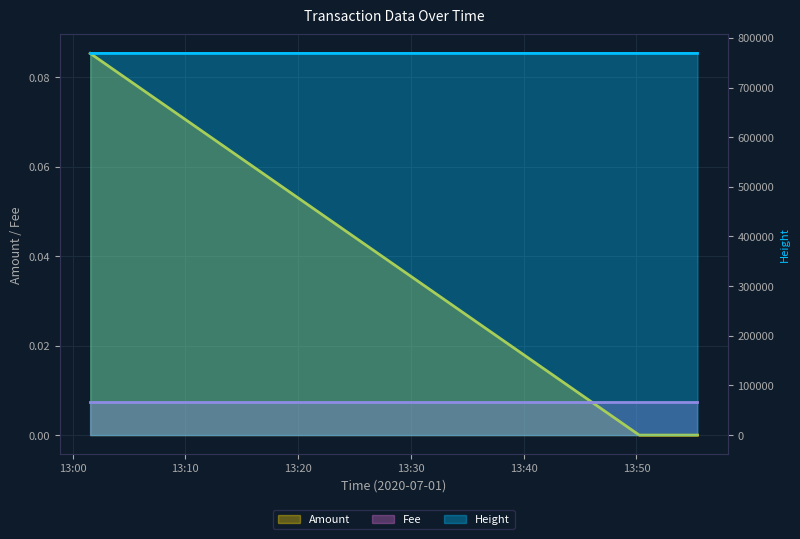

Does the chart display data point markers on the line(s)?

No